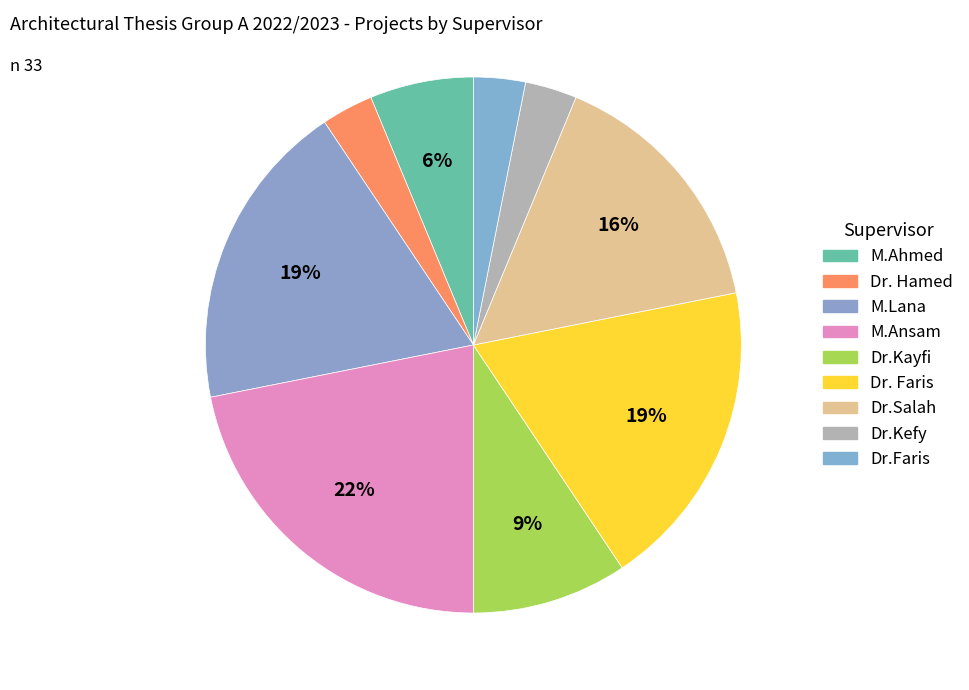

Combined, do Dr.Kayfi and M.Lana account for over 50%?

No